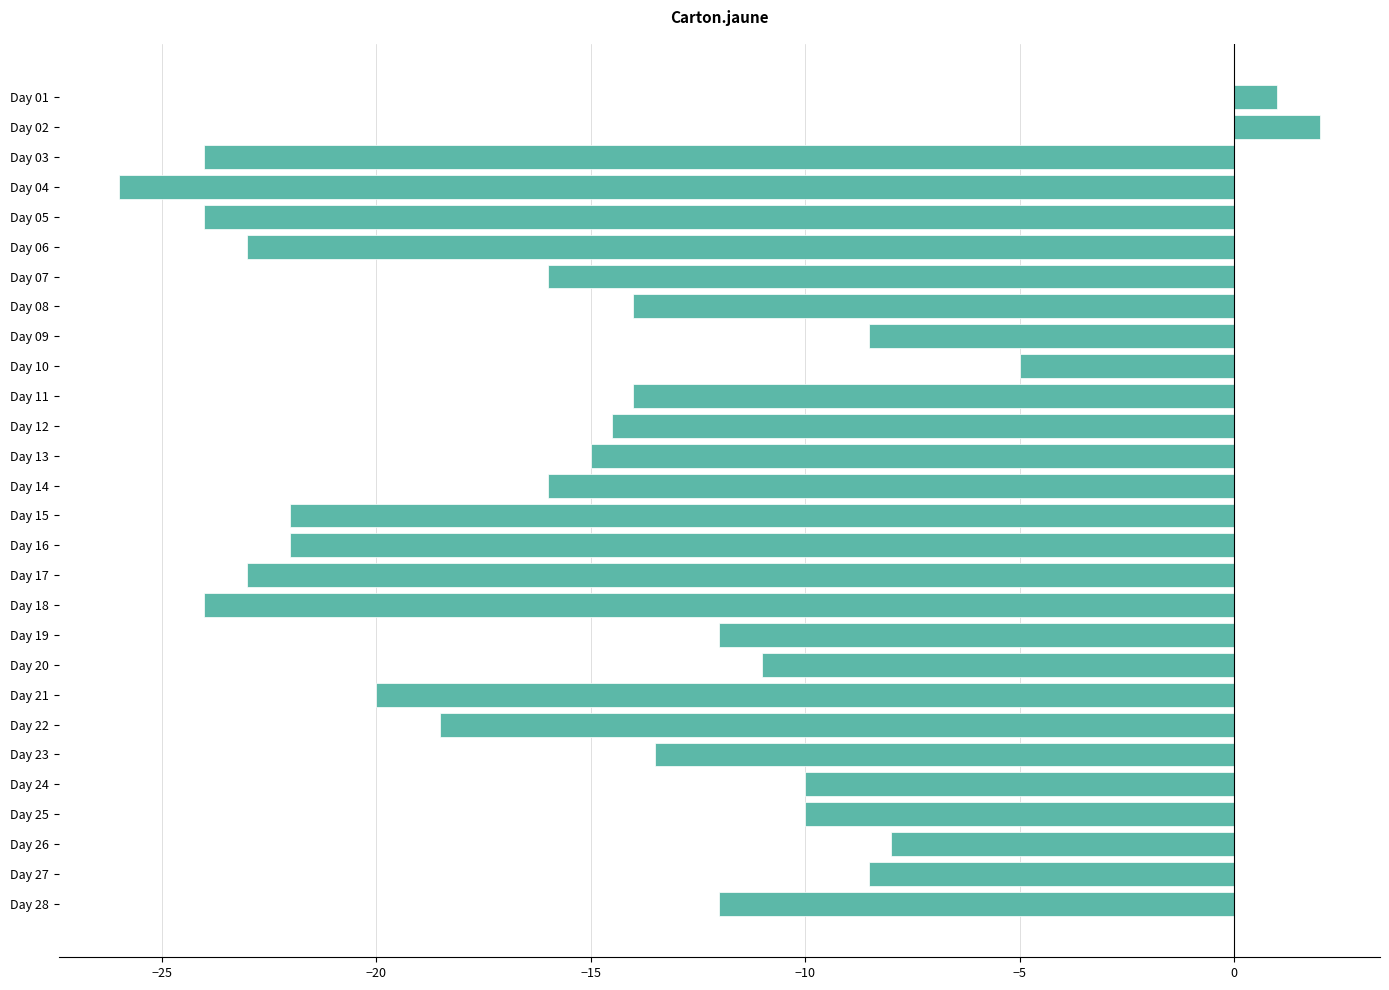

How many bars are there in total?

28